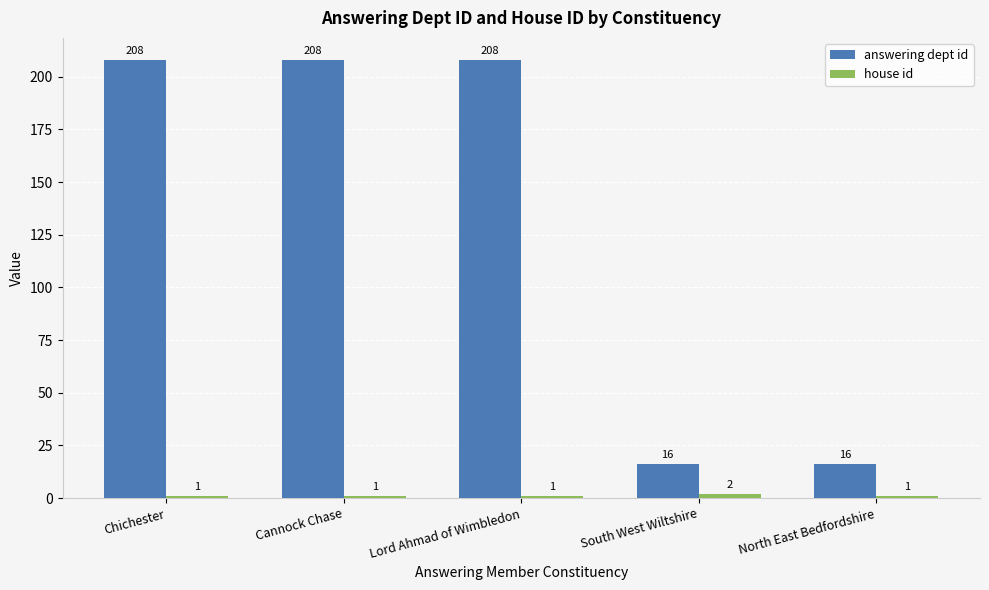

What is the label of the 3rd bar from the left?

Lord Ahmad of Wimbledon